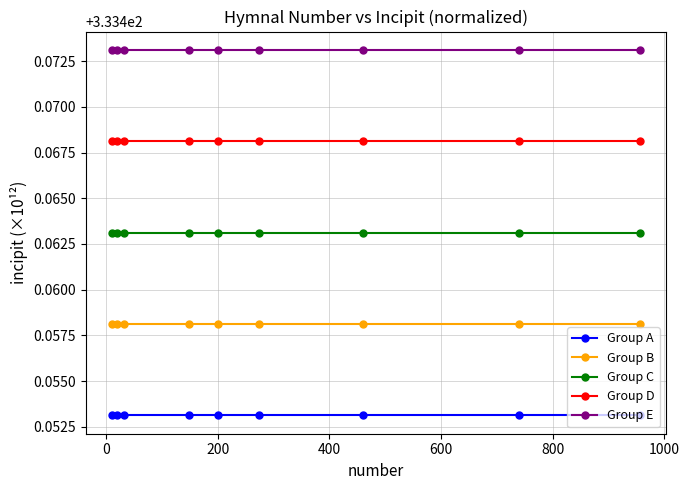

At how many categories does at least one series exceed 333?

9